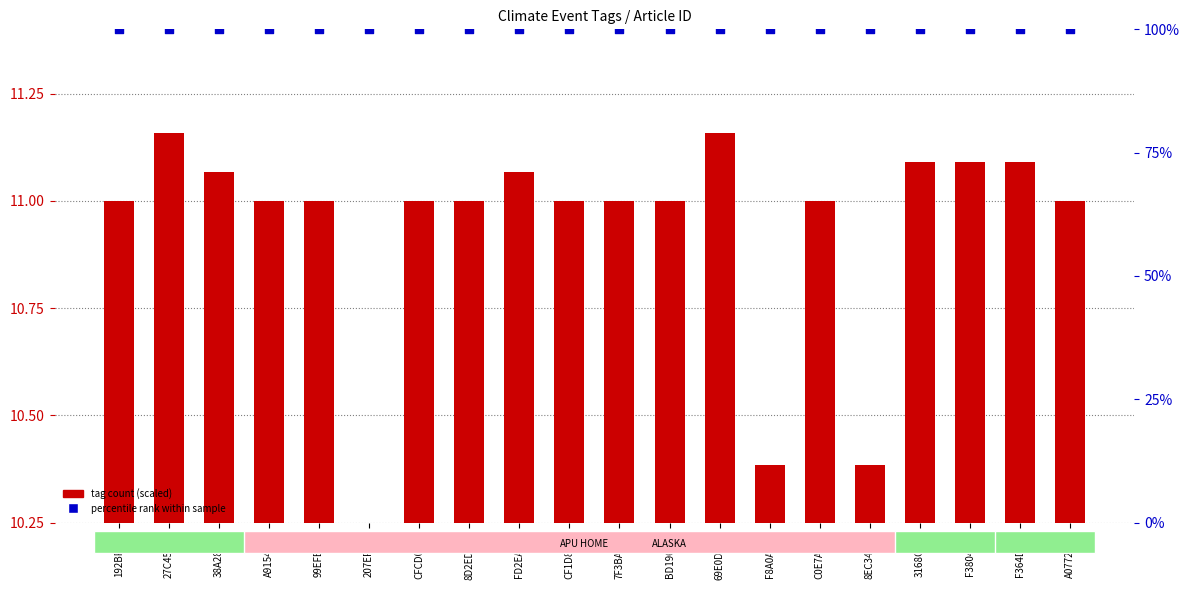

What are all the series names shown in the legend?

tag count (scaled), percentile rank